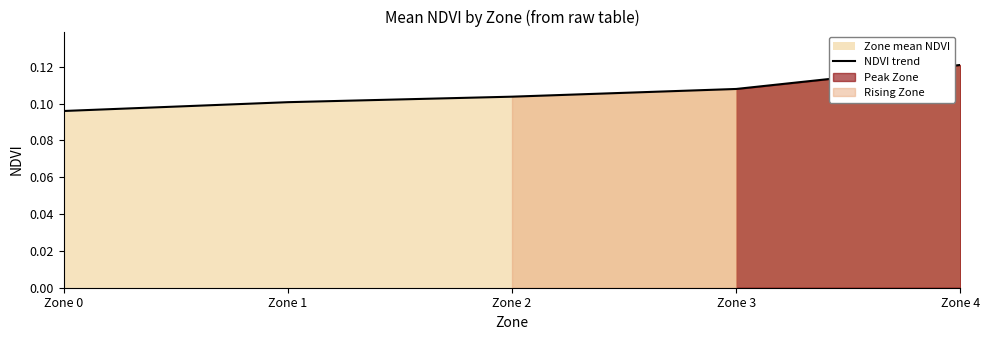

What is the smallest value displayed?

0.1